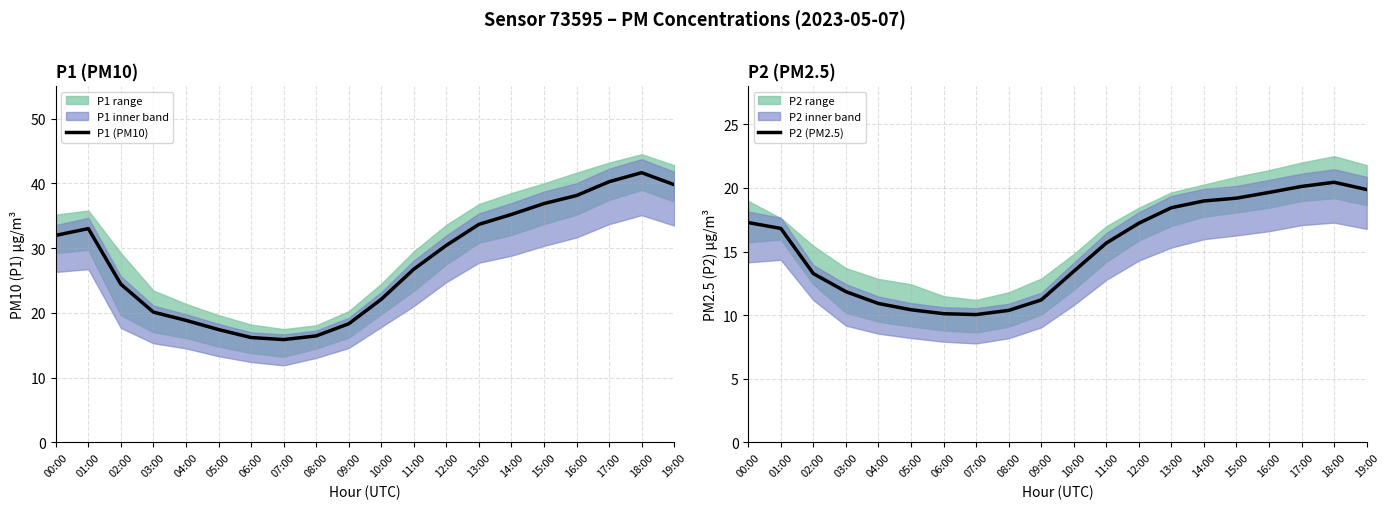

At which category does P2 (PM2.5) reach its first local valley?

07:00